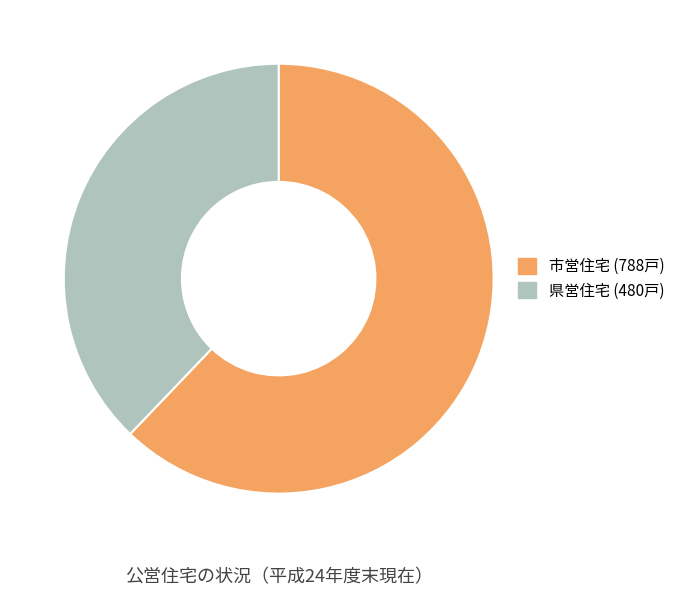

Does any single category account for the majority?

Yes